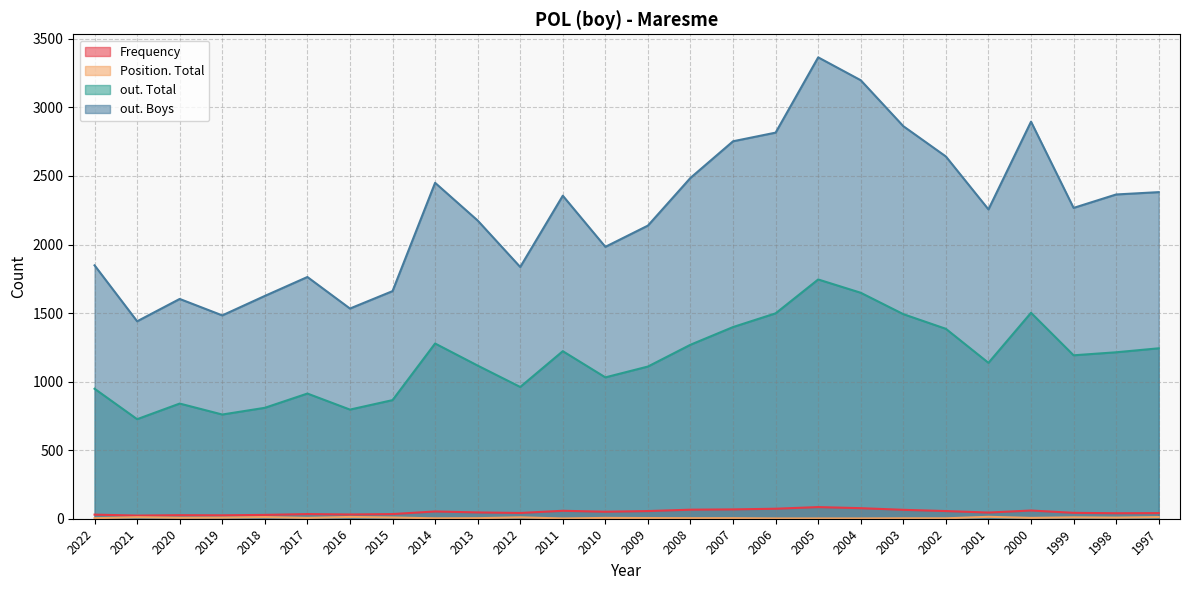

What is the difference between the maximum and minimum values in the Frequency series?

62